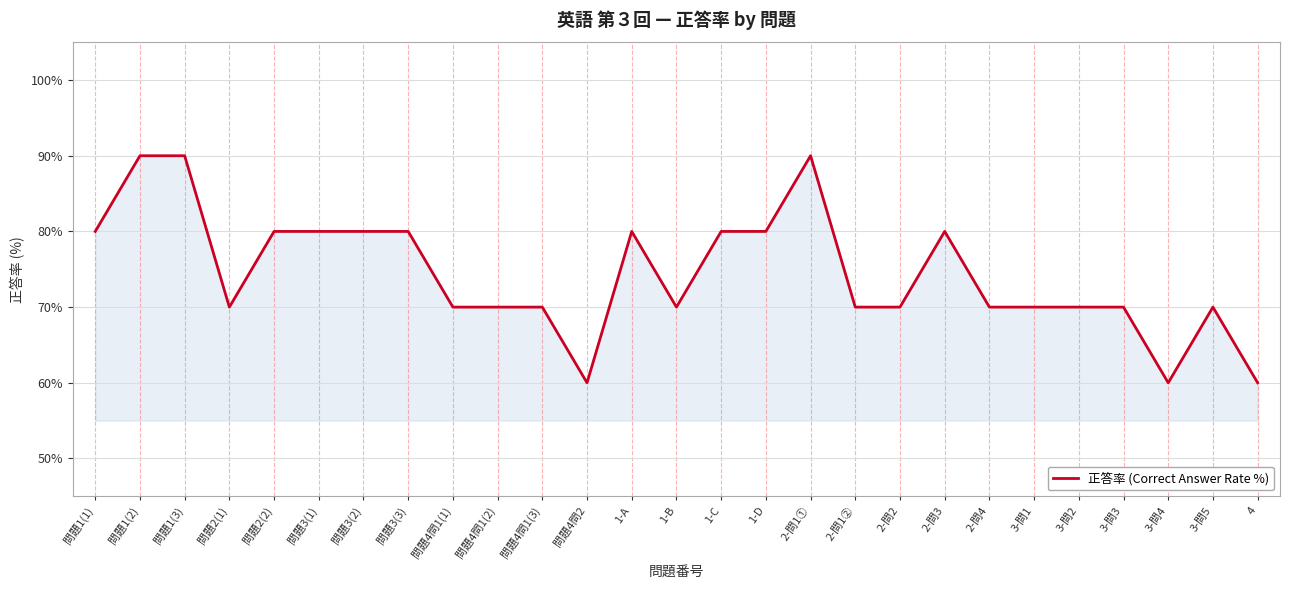

True or false: the data shows 60 at 3-問4.

True